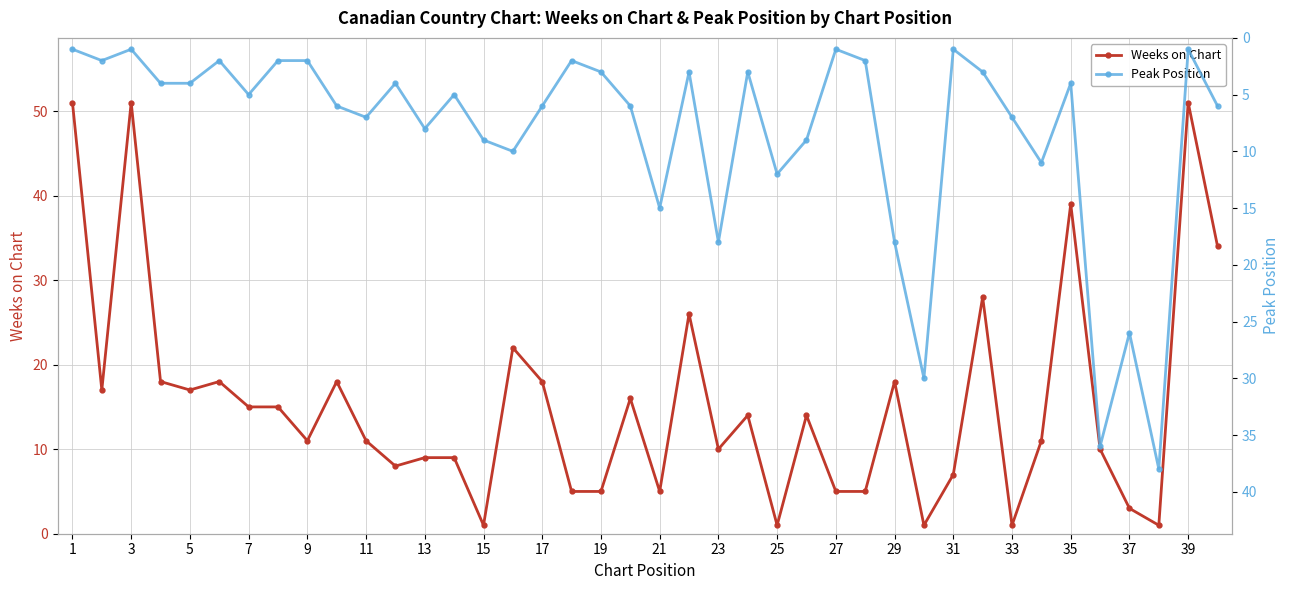

What is the lowest value of the Weeks on Chart series?

1